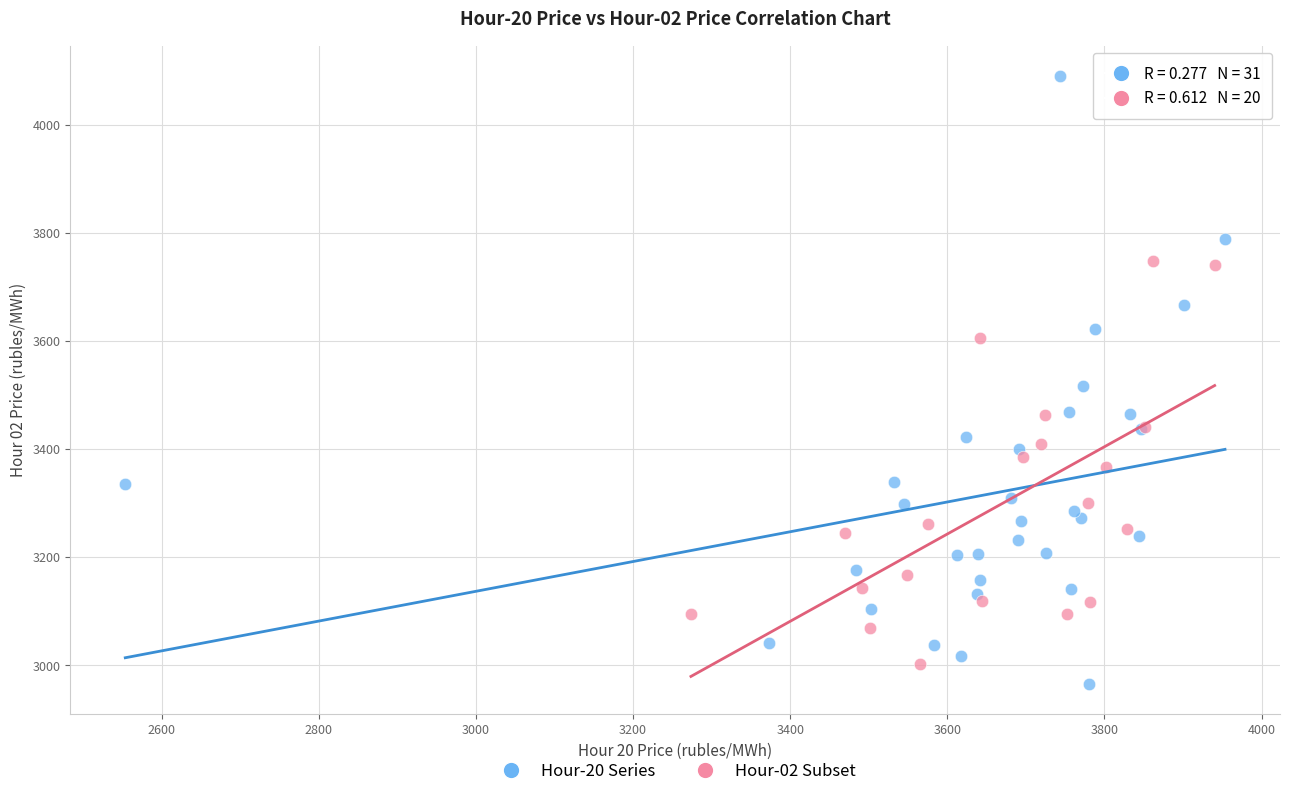

Which series has the widest spread of Y values?

Hour-20 Series